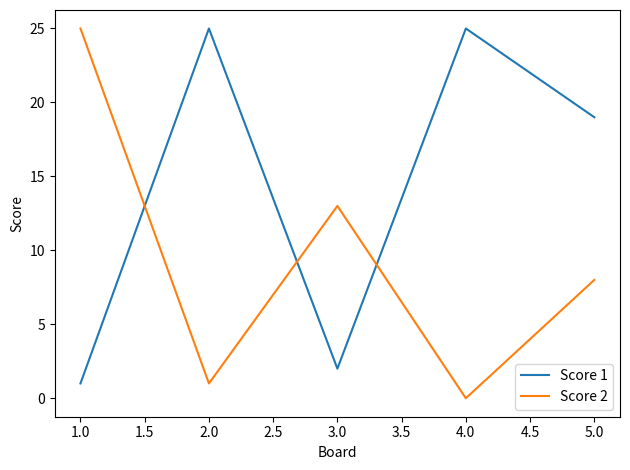

Is the value of Score 1 at 1.0 greater than the value of Score 2 at 1.0?

No